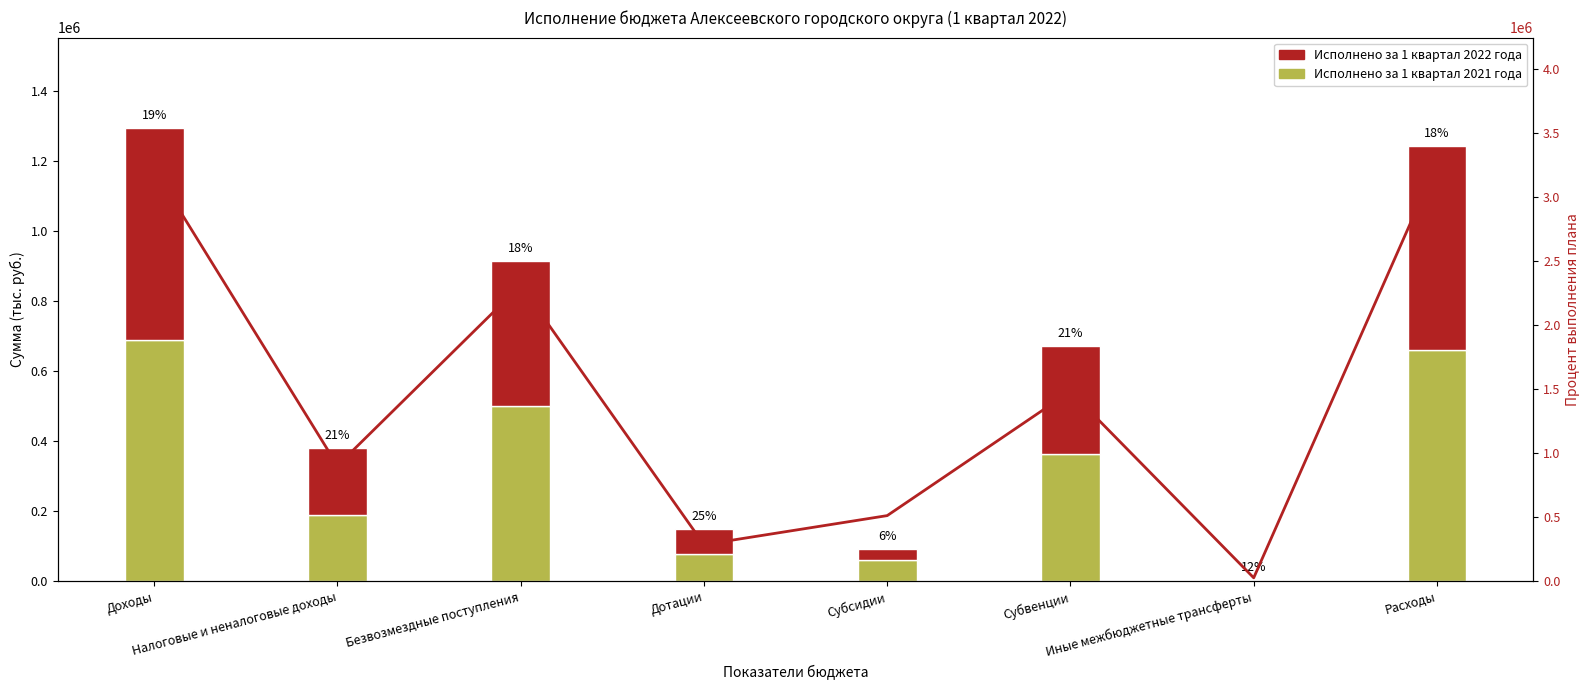

What is the difference between the maximum and minimum values in the Исполнено за 1 квартал 2021 года series?

689508.3